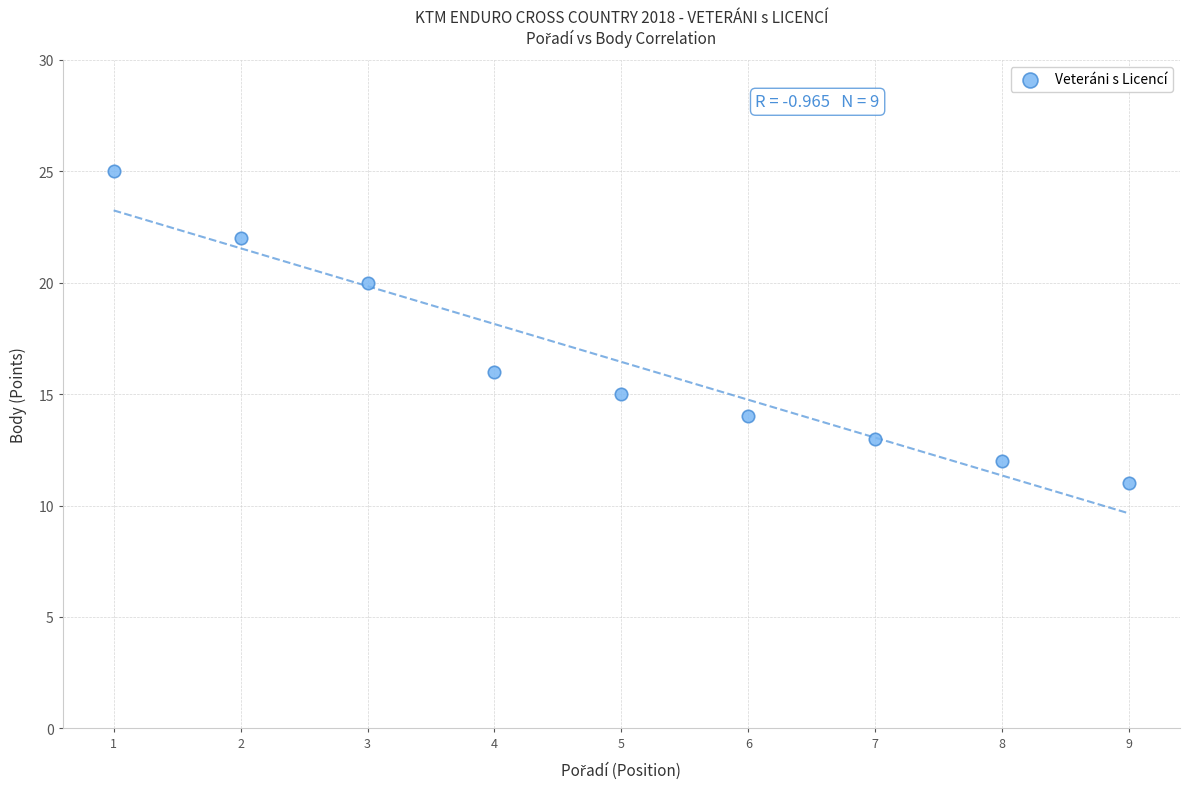

What is the range of X values (max minus min)?

8